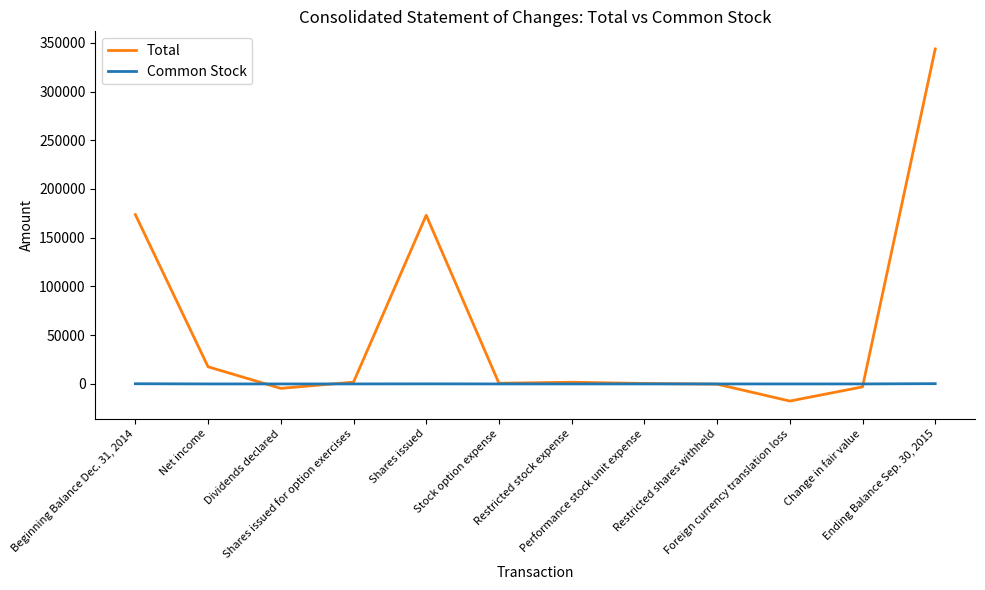

What is the smallest value displayed?

-17562